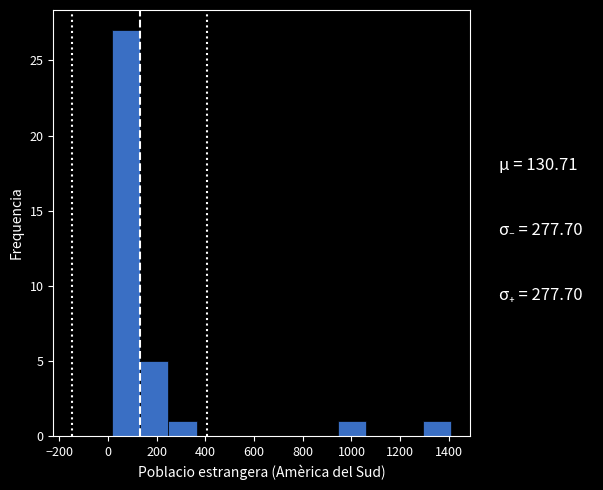

What is the height of the bar covering 140 to 240 on the x-axis? Neither the bar edges nor the heights are printed on the chart, so give them approximately, as read against the axes.

5